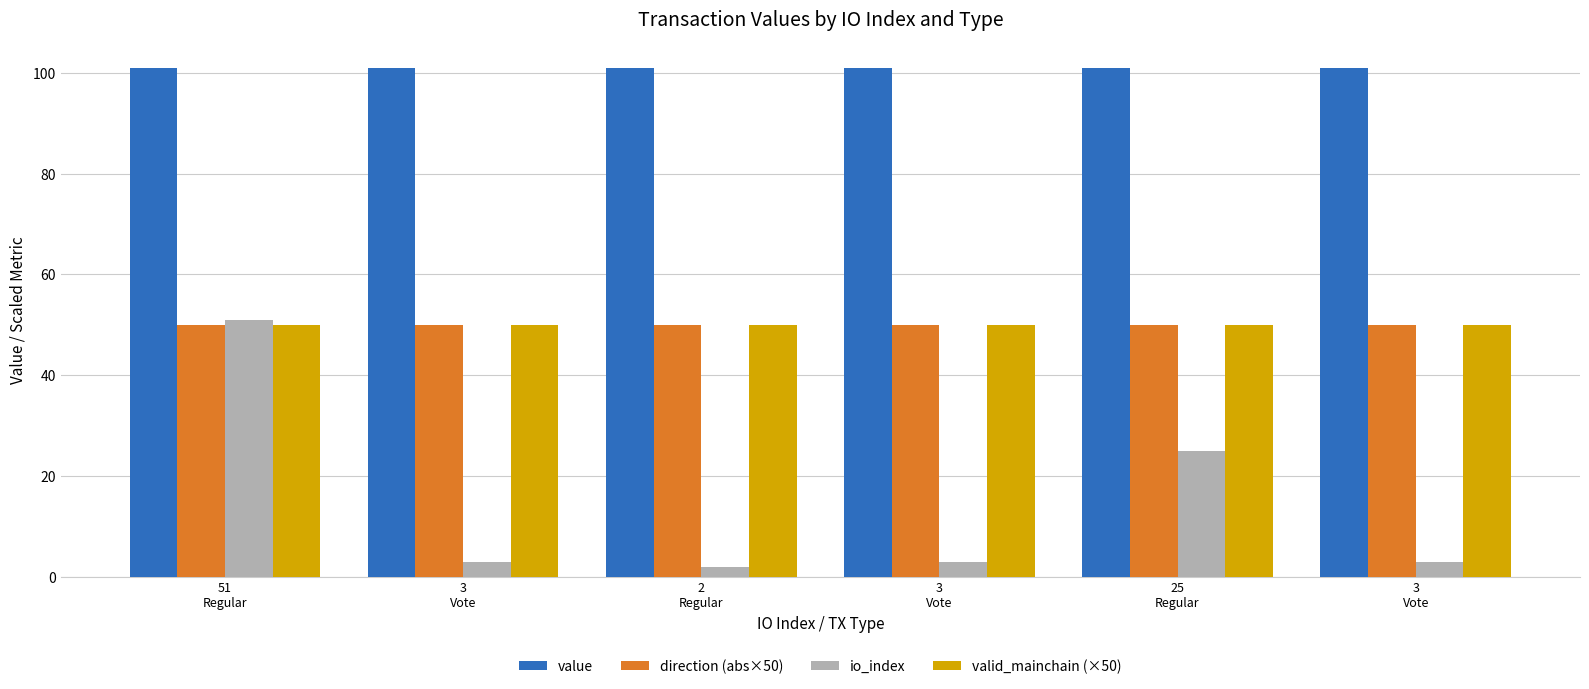

What are all the series names shown in the legend?

value, direction (abs×50), io_index, valid_mainchain (×50)